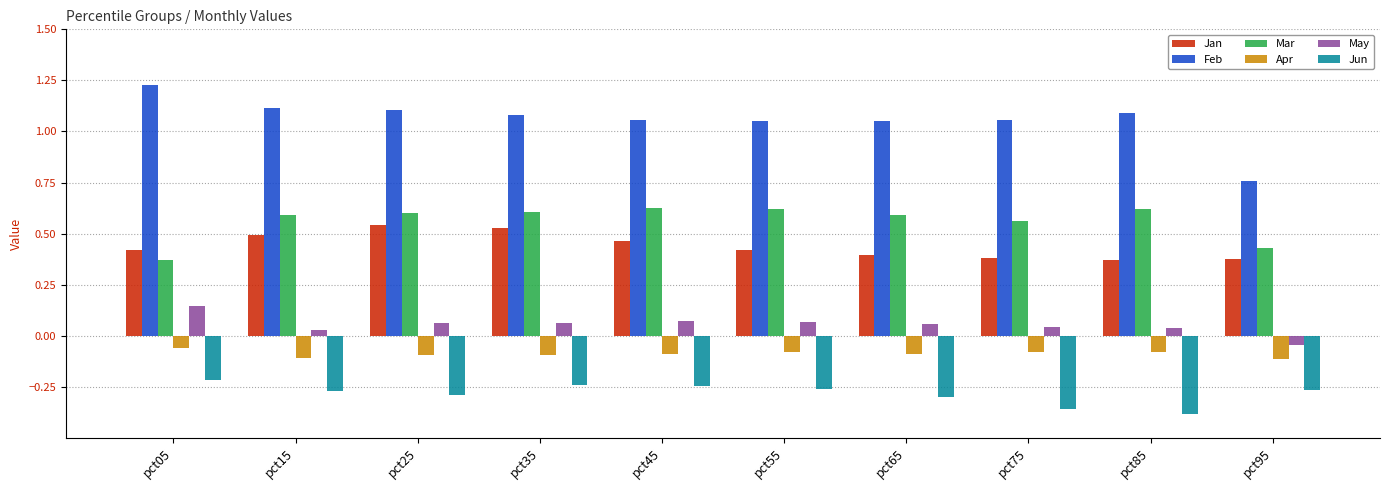

At which category does the chart reach its minimum across all series?

pct85